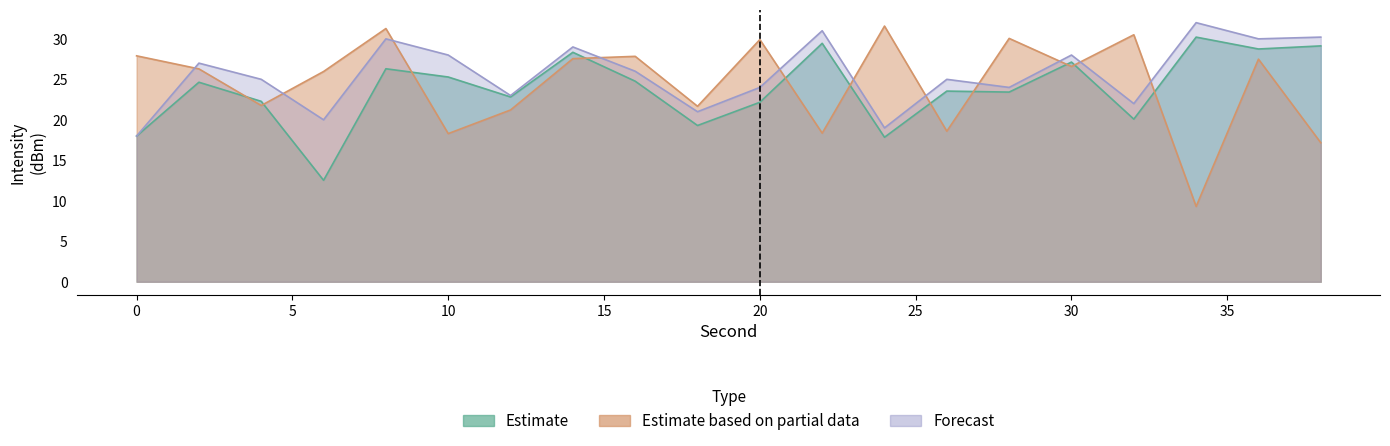

What is the maximum value shown in the chart?

32.0